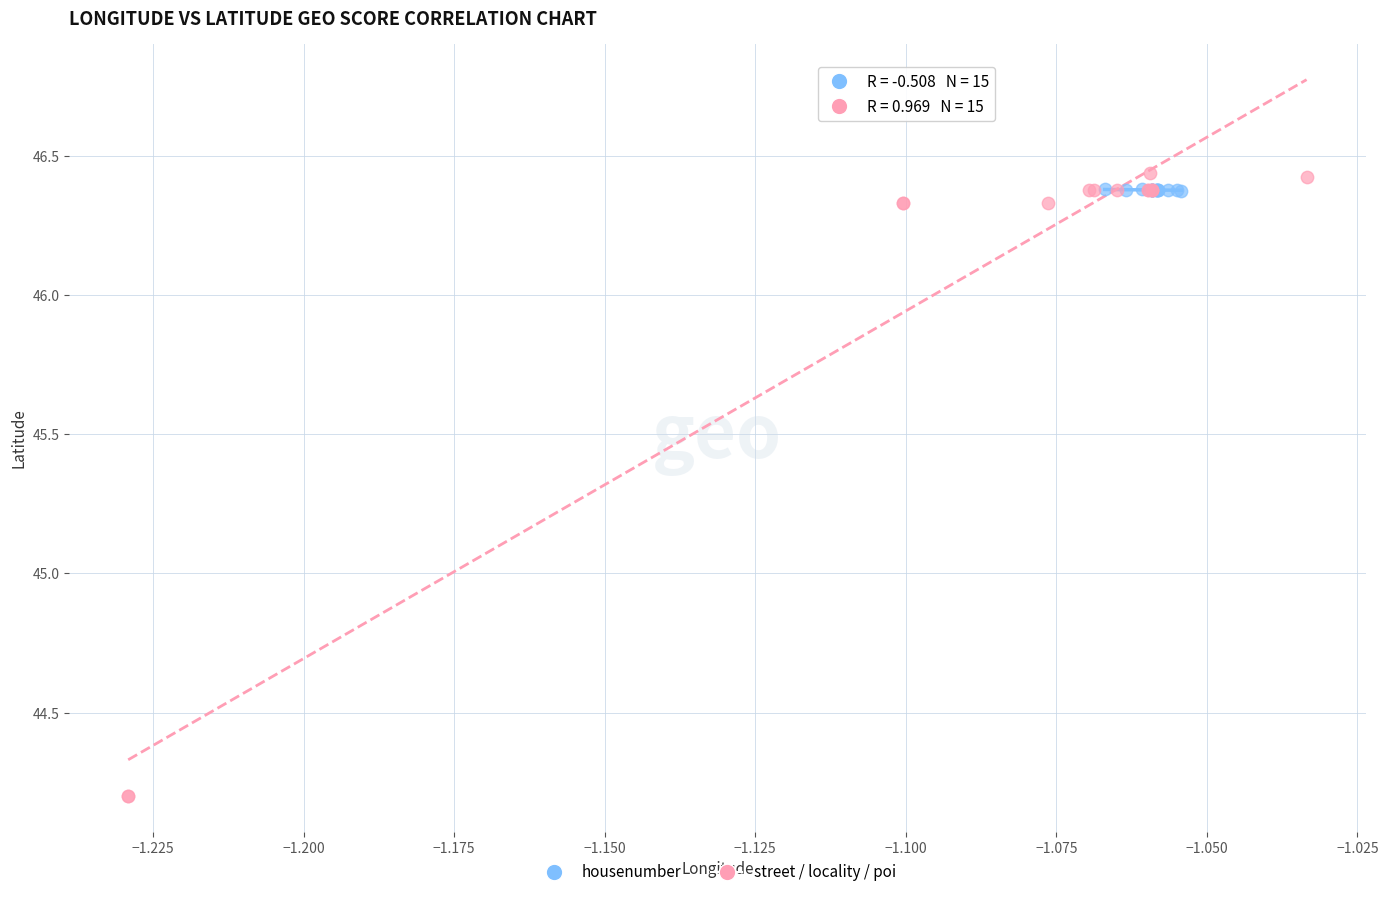

Which series contains the lowest Y value?

street / locality / poi